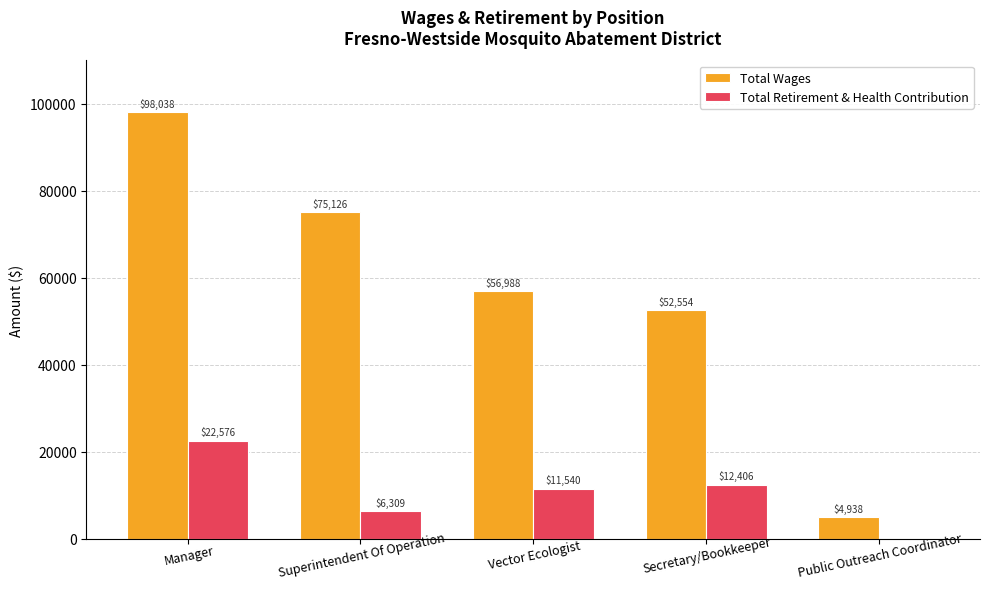

Is the value of Total Retirement & Health Contribution at Public Outreach Coordinator greater than the value of Total Wages at Secretary/Bookkeeper?

No